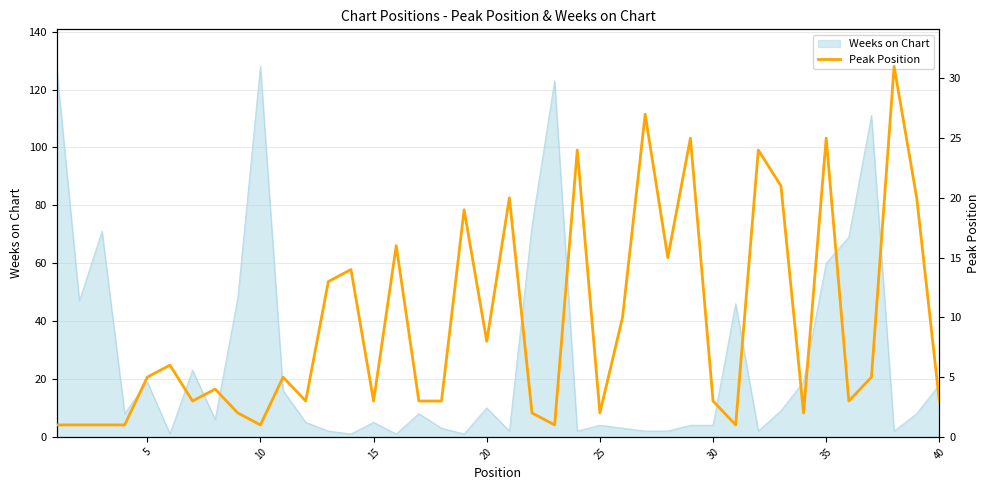

What is the maximum value for Weeks on Chart?

128